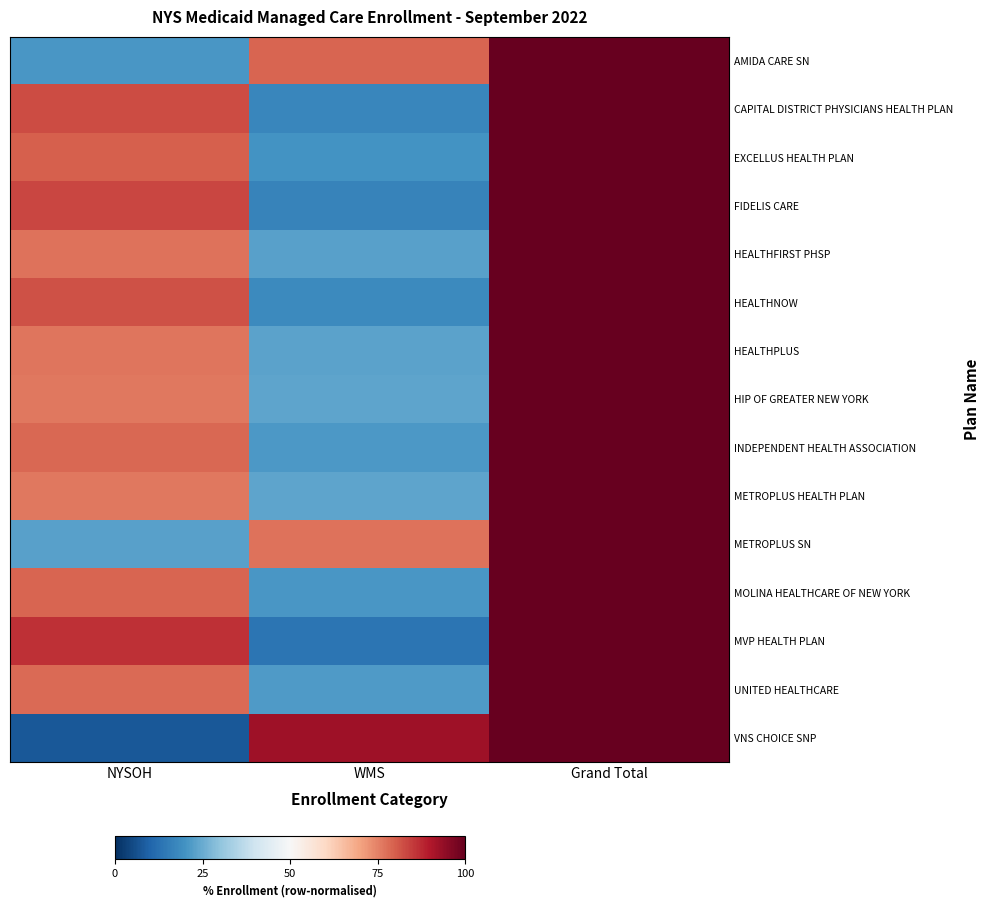

What is the difference between the highest and lowest values at NYSOH?

78.6